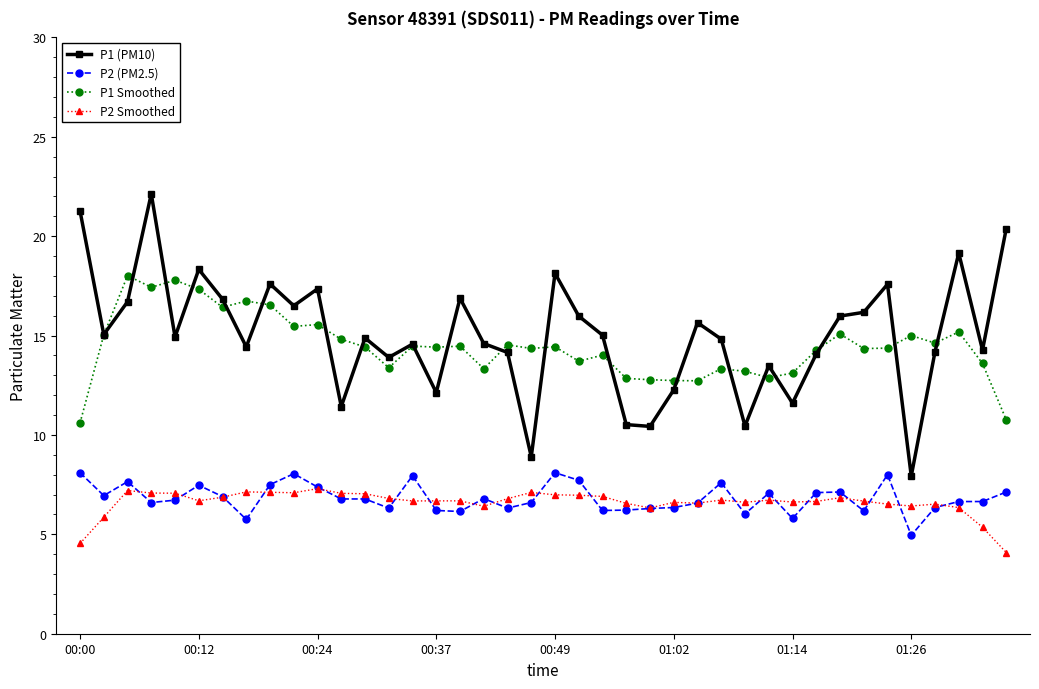

What is the value of the P1 (PM10) point at the 5th from the left?

14.9